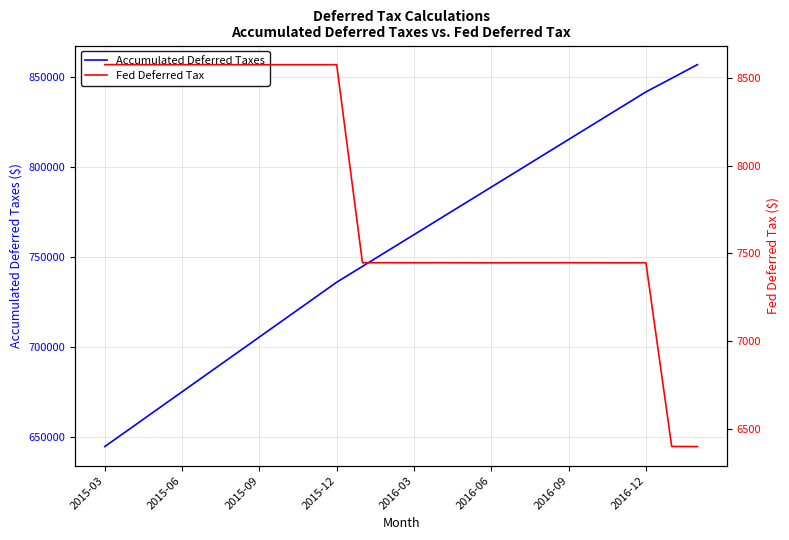

How many interior local peaks does the Fed Deferred Tax series have?

5